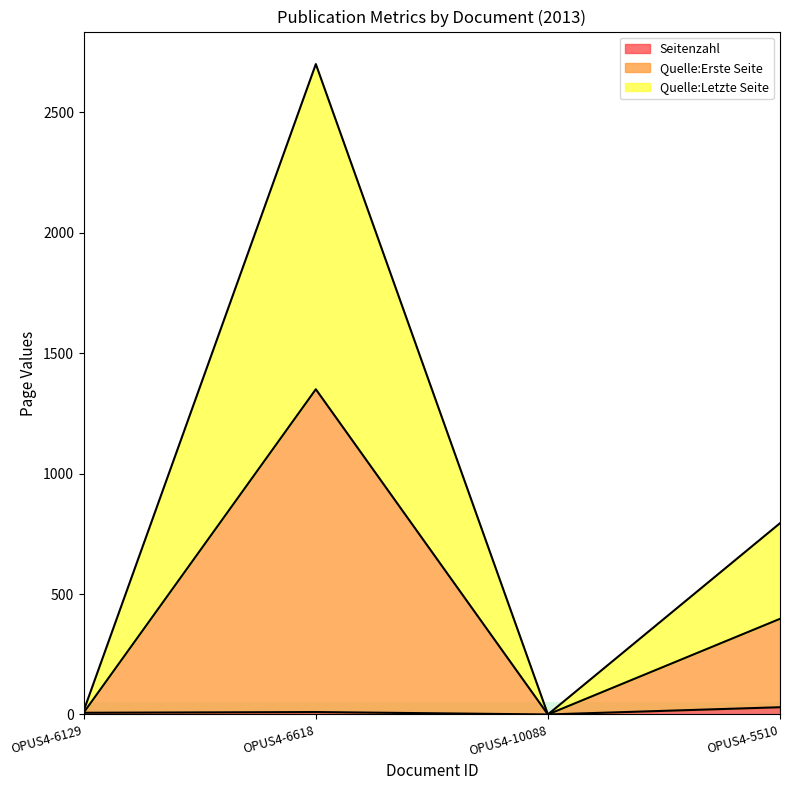

Which series has the largest range (max minus min)?

Quelle:Letzte Seite